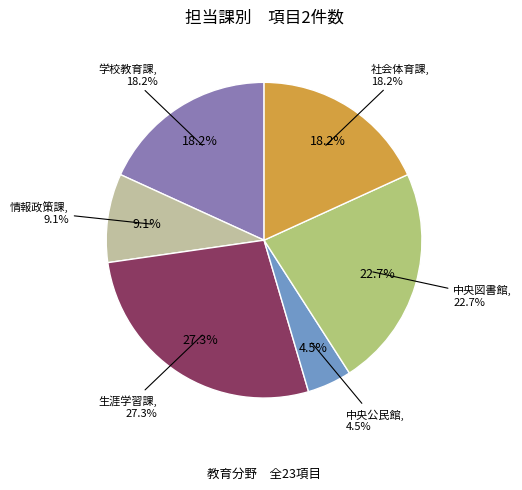

Which category has the biggest portion of the pie?

生涯学習課